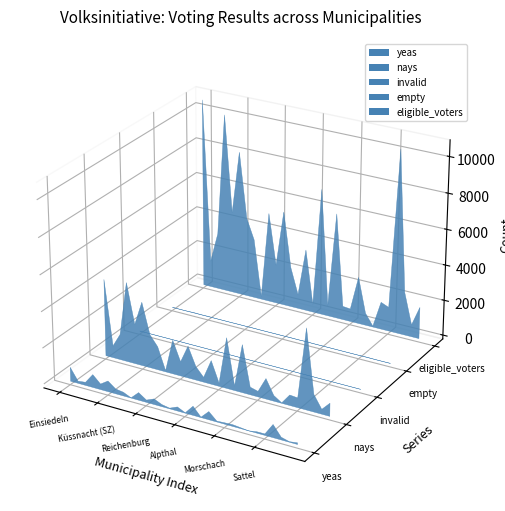

Reading left to right, transcribe all the data shown in this chart.

yeas: 779	121	173	719	310	596	268	205	13	421	126	309	115	37	224	21	504	21	450	47	75	94	49	2	75	80	716	147	29	88
nays: 4292	671	1431	4438	2214	3562	1858	1297	63	1886	797	1779	755	268	1320	181	2814	251	2659	424	307	1135	311	24	579	537	4466	967	266	721
invalid: 0	0	0	0	3	0	2	0	0	0	0	0	0	0	0	0	0	0	0	0	2	0	0	0	0	0	0	0	0	0
empty: 9	2	4	17	7	13	3	3	0	5	2	8	1	0	5	3	9	1	16	1	2	3	1	0	0	3	12	2	1	6
eligible_voters: 10680	1523	3211	10104	4648	8189	4505	3370	155	5086	2219	5368	2266	801	3492	457	7133	605	5950	762	720	2651	689	52	1537	1354	10294	2437	680	1788